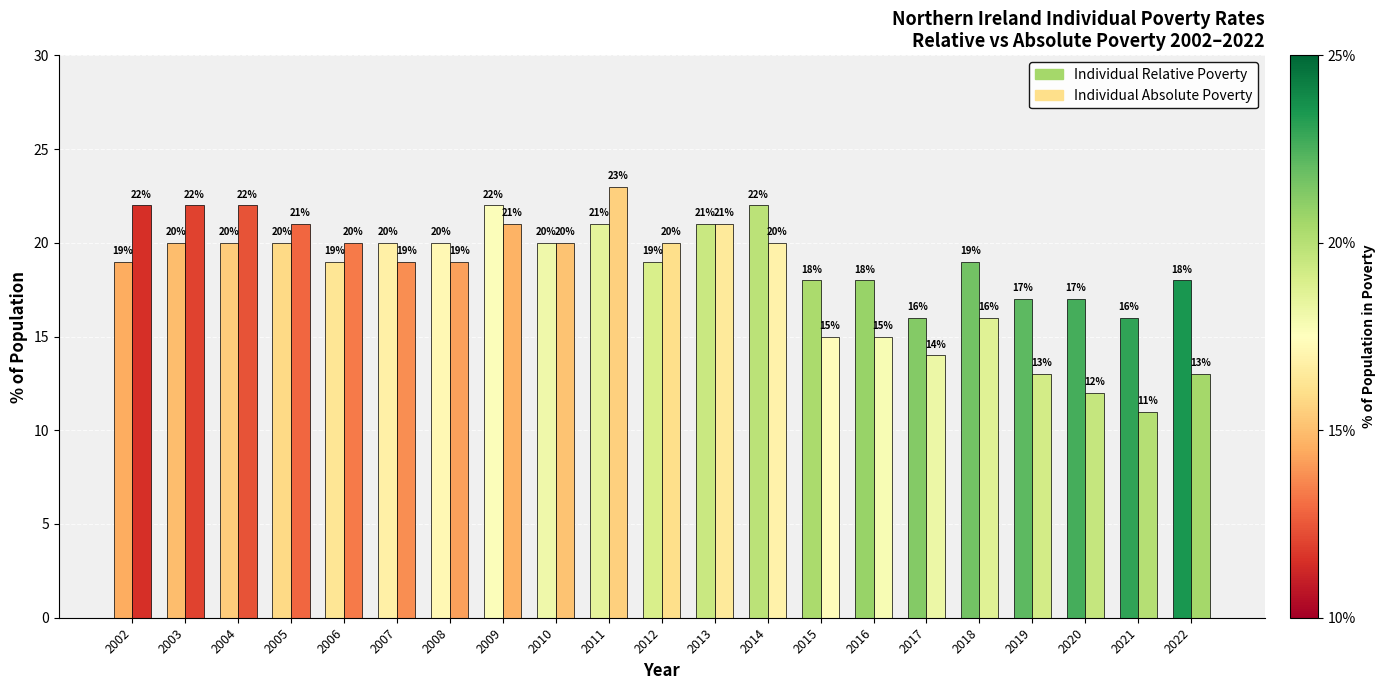

How many series are shown in this chart?

2